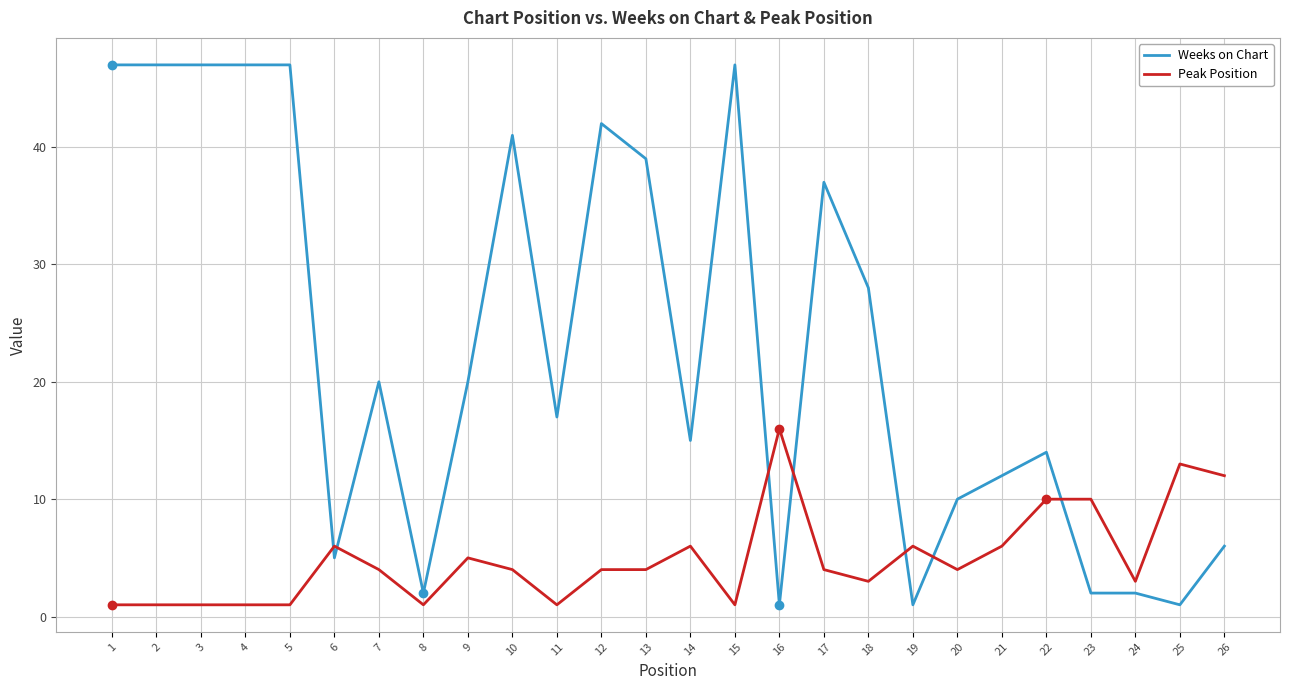

Between 11 and 12, which series saw the biggest shift?

Weeks on Chart